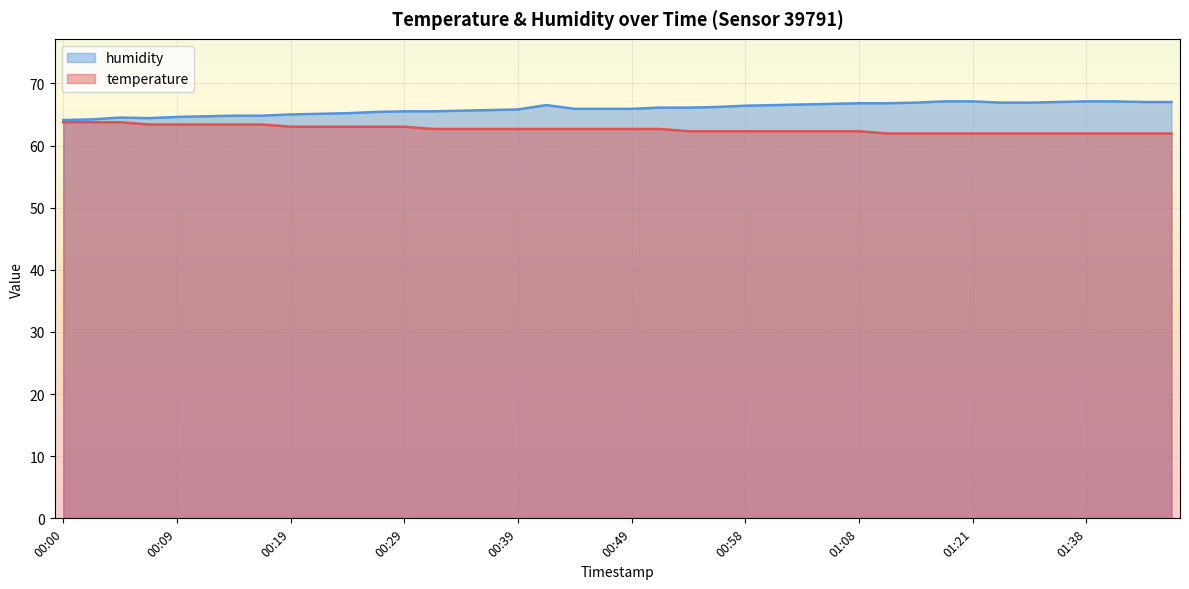

Which label corresponds to the largest value in the chart?

01:18